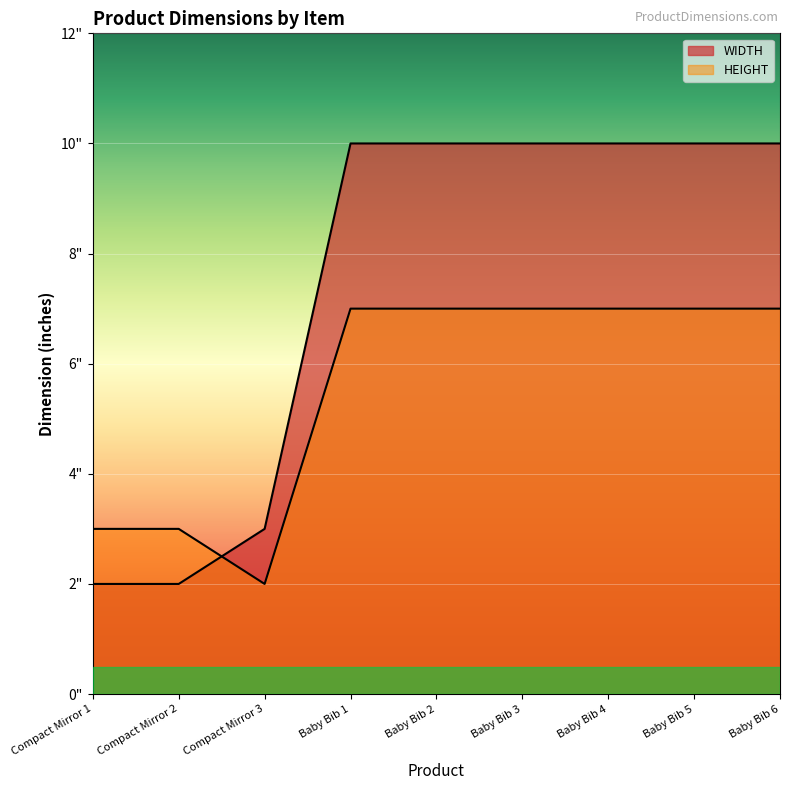

Reading right to left, extract all data points from this chart.

WIDTH: 10	10	10	10	10	10	3	2	2
HEIGHT: 7	7	7	7	7	7	2	3	3